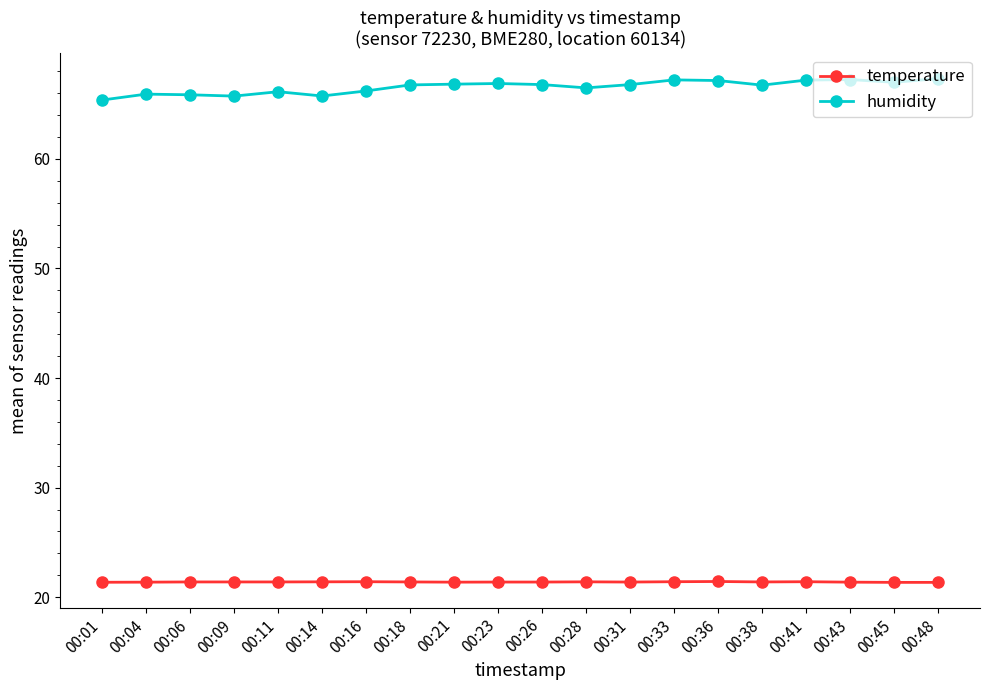

Is the value of temperature at 00:09 greater than the value of humidity at 00:11?

No